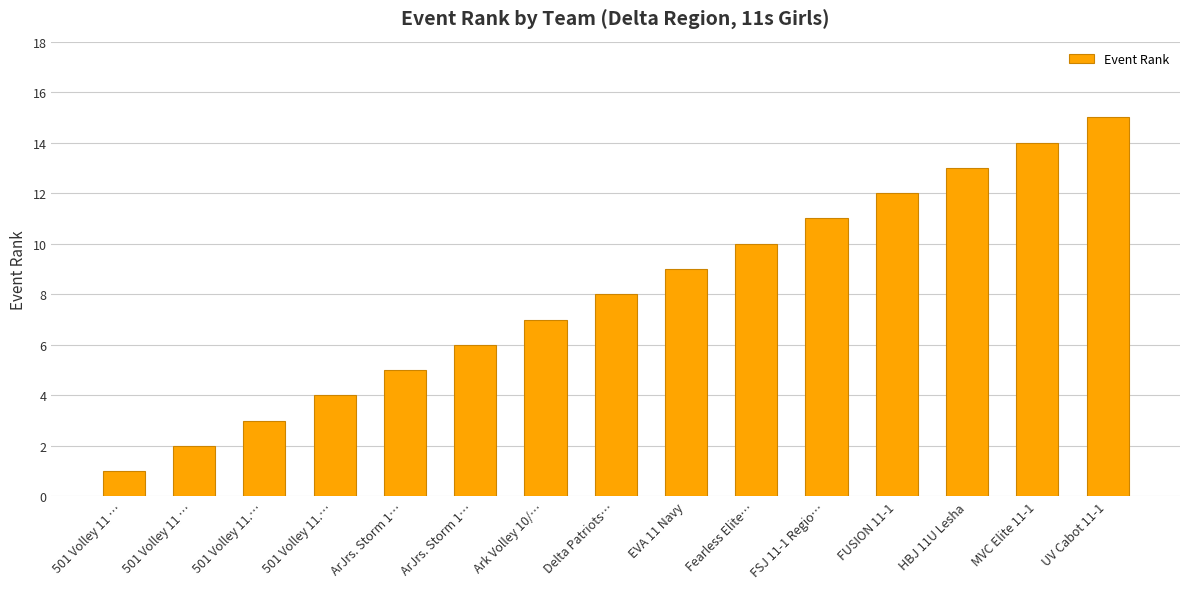

What is the minimum value shown in the chart?

1